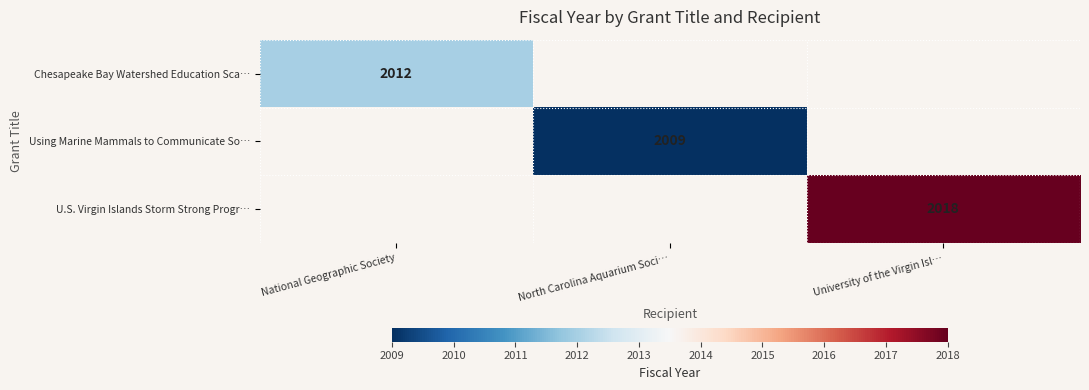

True or false: U.S. Virgin Islands Storm Strong Progr… has a value of 462 at University of the Virgin Isl….

False